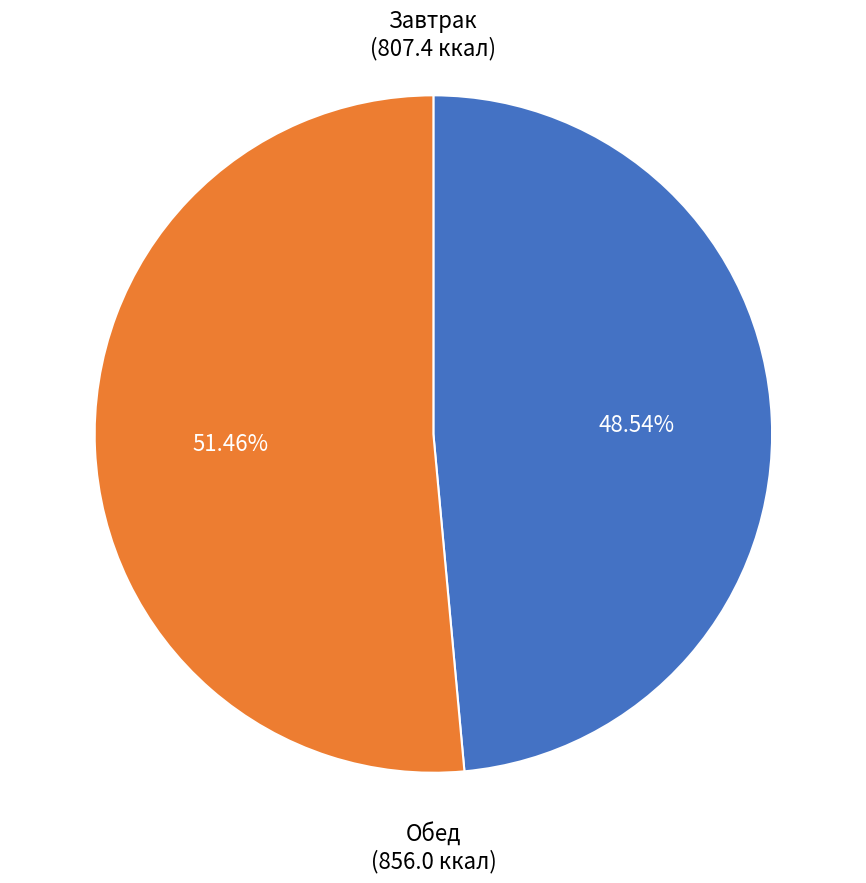

Is there a majority slice in this chart?

Yes